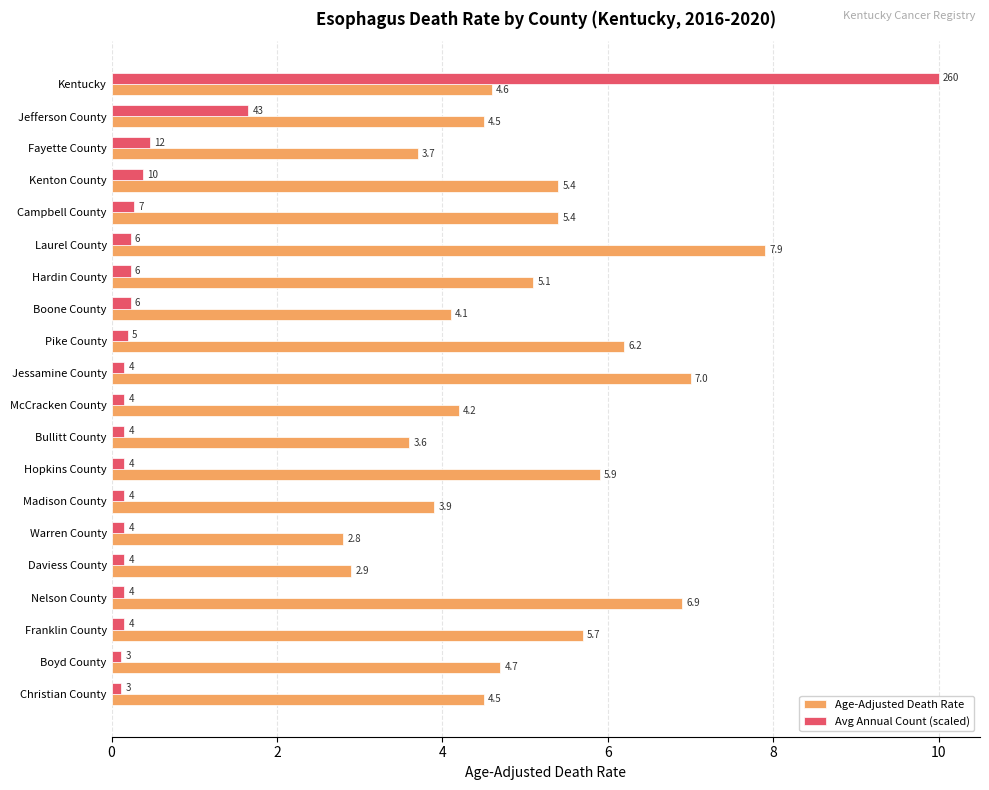

List the series in order of their peak value, highest first.

Avg Annual Count (scaled), Age-Adjusted Death Rate